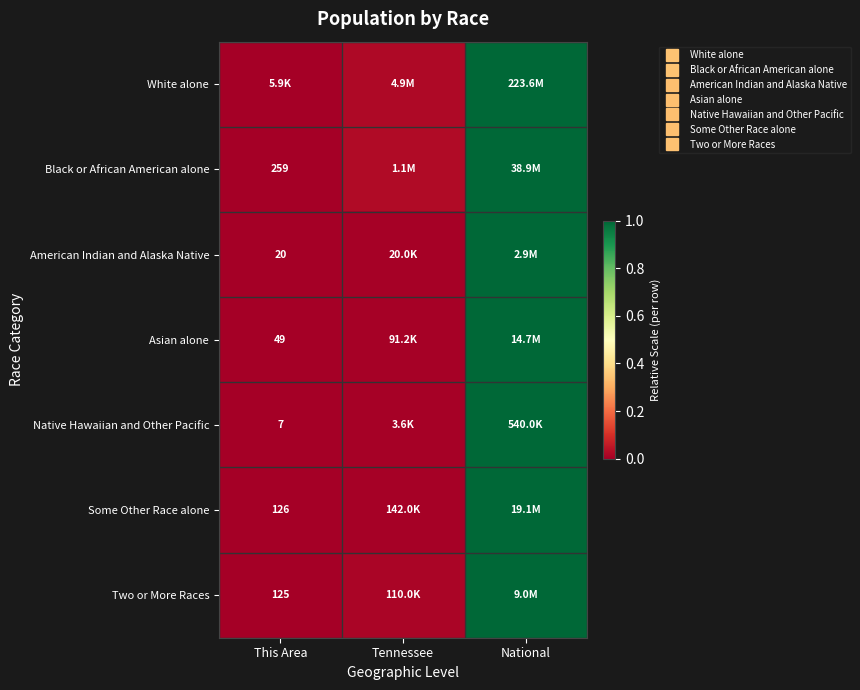

The value of Asian alone at This Area is 0.0. True or false?

True